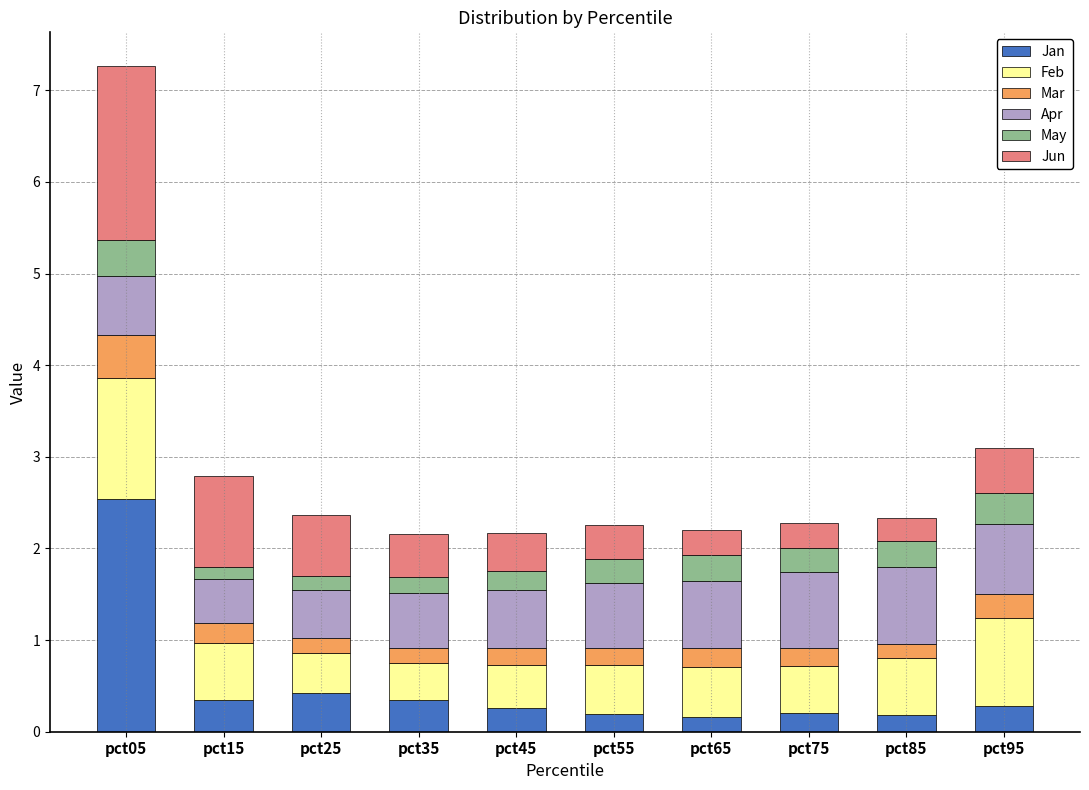

Count the number of data series in this chart.

6